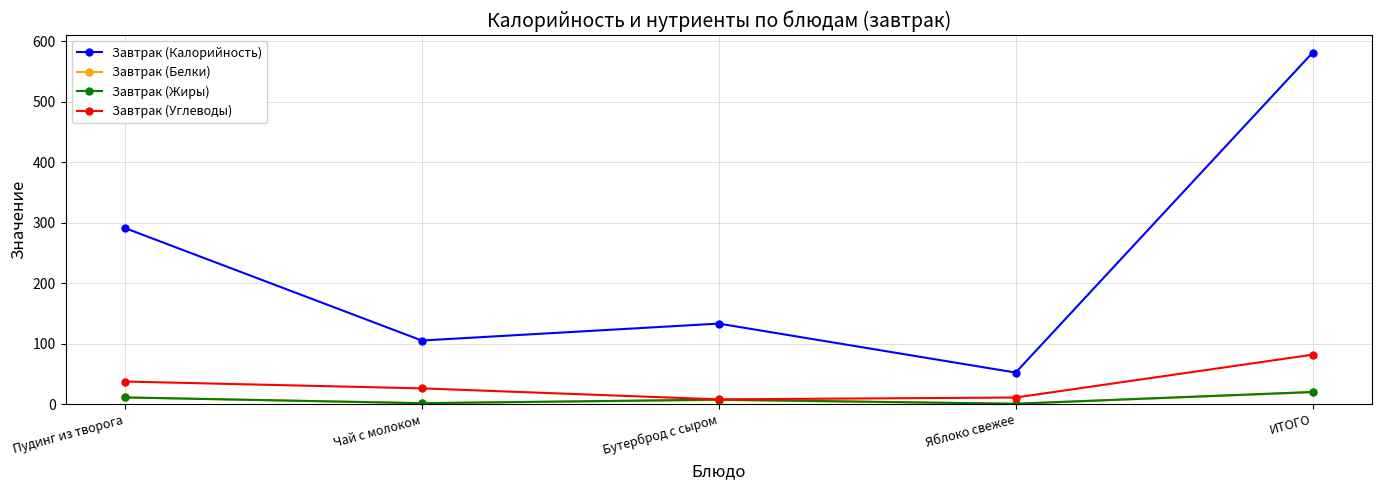

True or false: Завтрак (Жиры) and Завтрак (Калорийность) cross at least once.

False